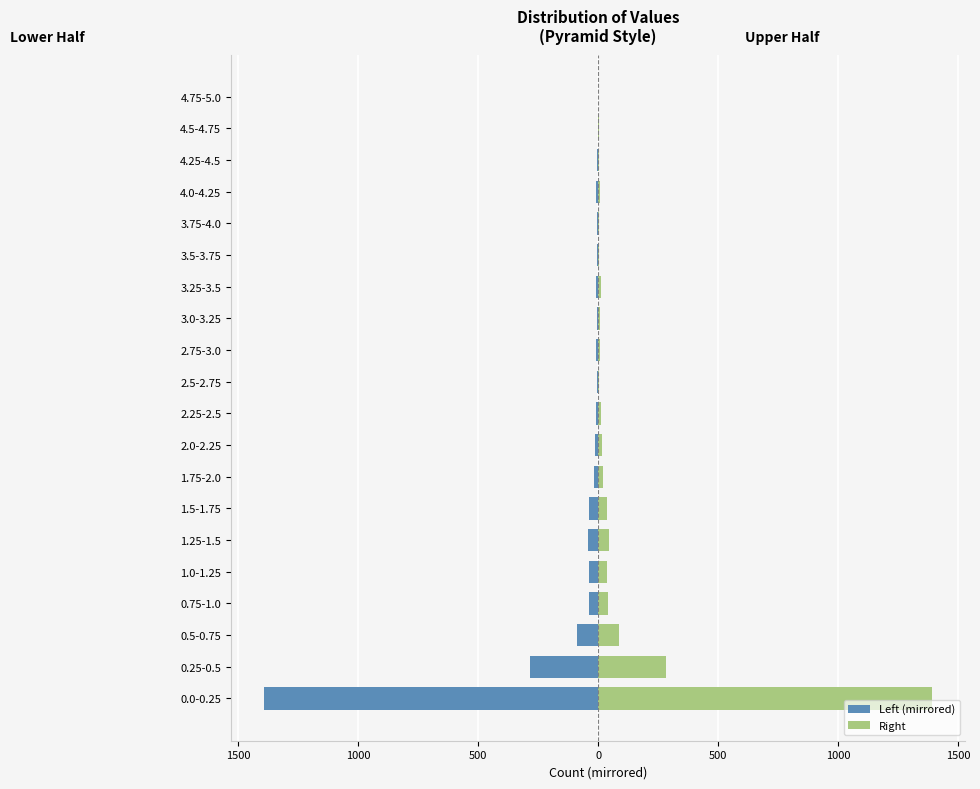

How many values in the Left (mirrored) series are below -10?

11